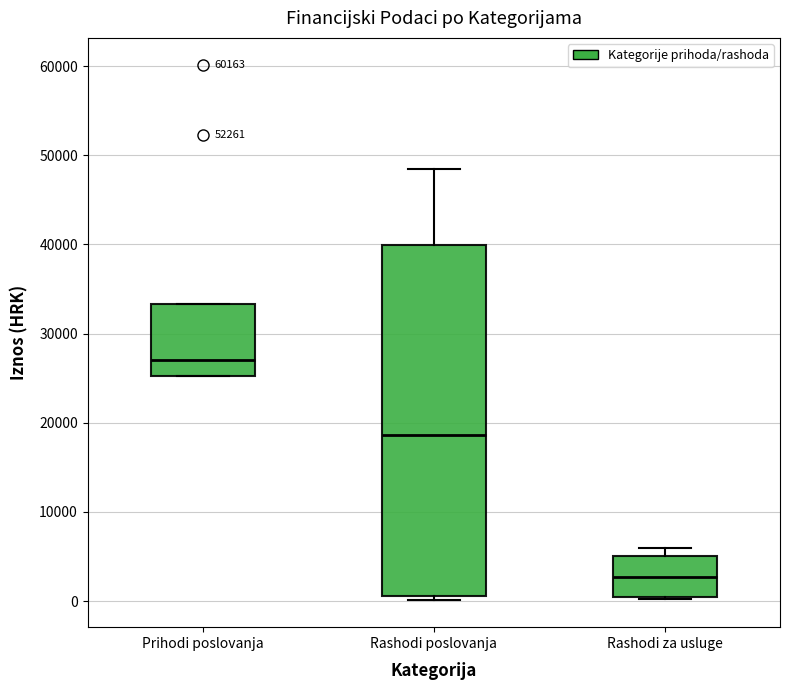

Reading left to right, read every box against the y-axis: the position of its median line, the range the box covers, and the ends of its whiskers. The values are not printed on the chart, so give them approximately, as read against the axis.

Prihodi poslovanja: median 27000, box 25000 to 33000, whiskers 25000 to 33000
Rashodi poslovanja: median 19000, box 1000 to 40000, whiskers 0 to 48000
Rashodi za usluge: median 3000, box 0 to 5000, whiskers 0 to 6000